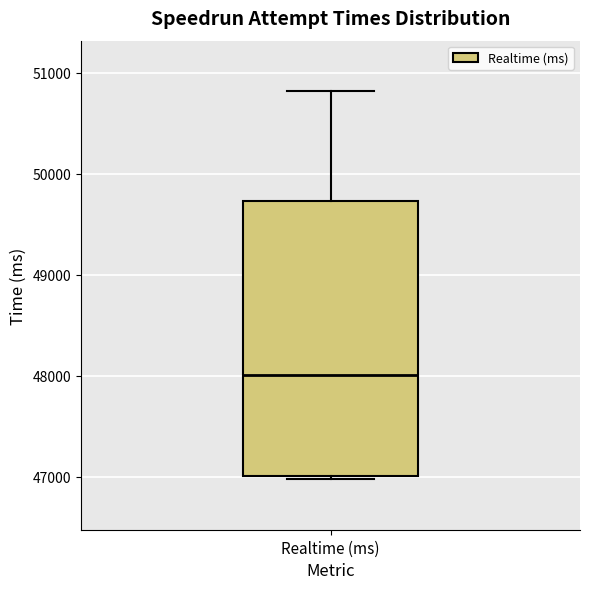

Read this box plot against the y-axis: the position of the median line, the range covered by the box, and the ends of both whiskers. The values are not printed on the chart, so give them approximately, as read against the axis.

median 48000, box 47000 to 49700, whiskers 47000 (just below the box's lower edge) to 50800